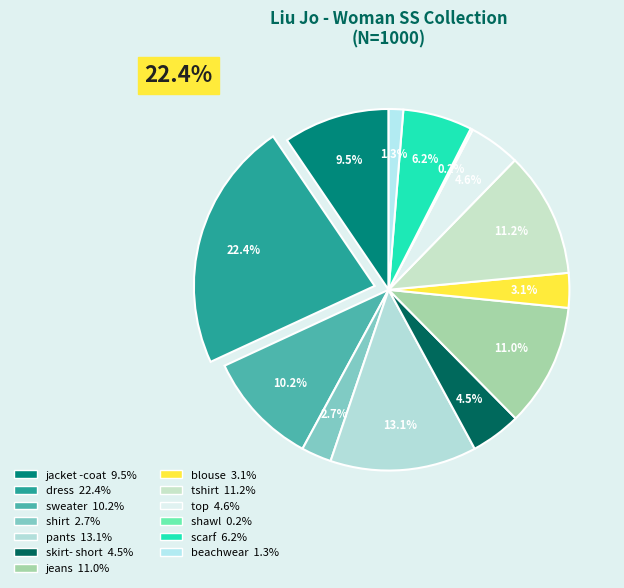

Combined, what portion of the pie is shirt and jacket -coat?

12.2%